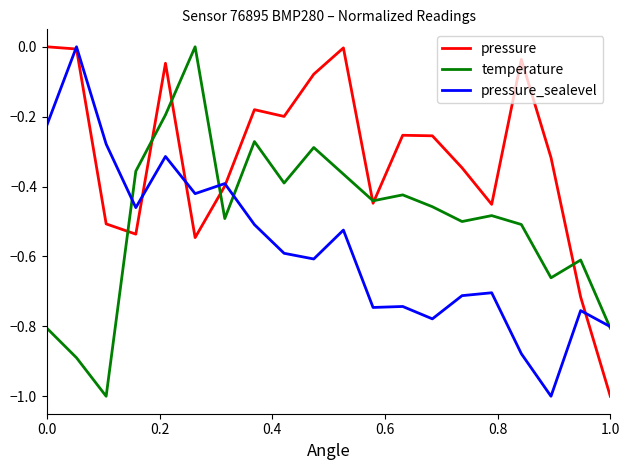

What is the minimum value shown in the chart?

-1.0